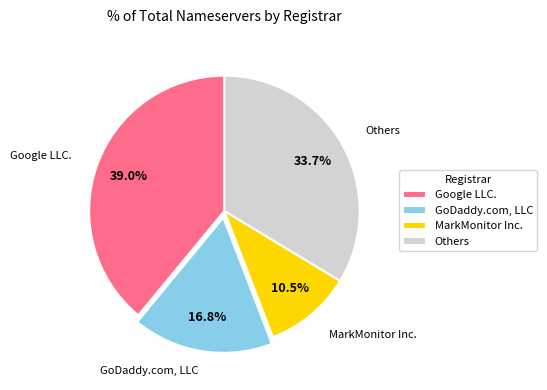

Which slice is the largest?

Google LLC.